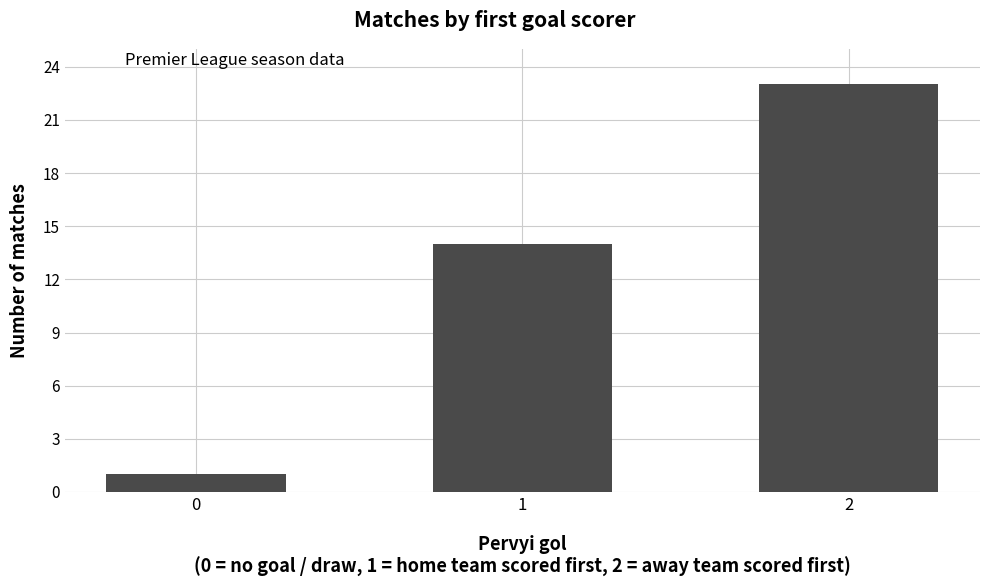

Reading left to right, transcribe all the data shown in this chart.

0=1	1=14	2=23